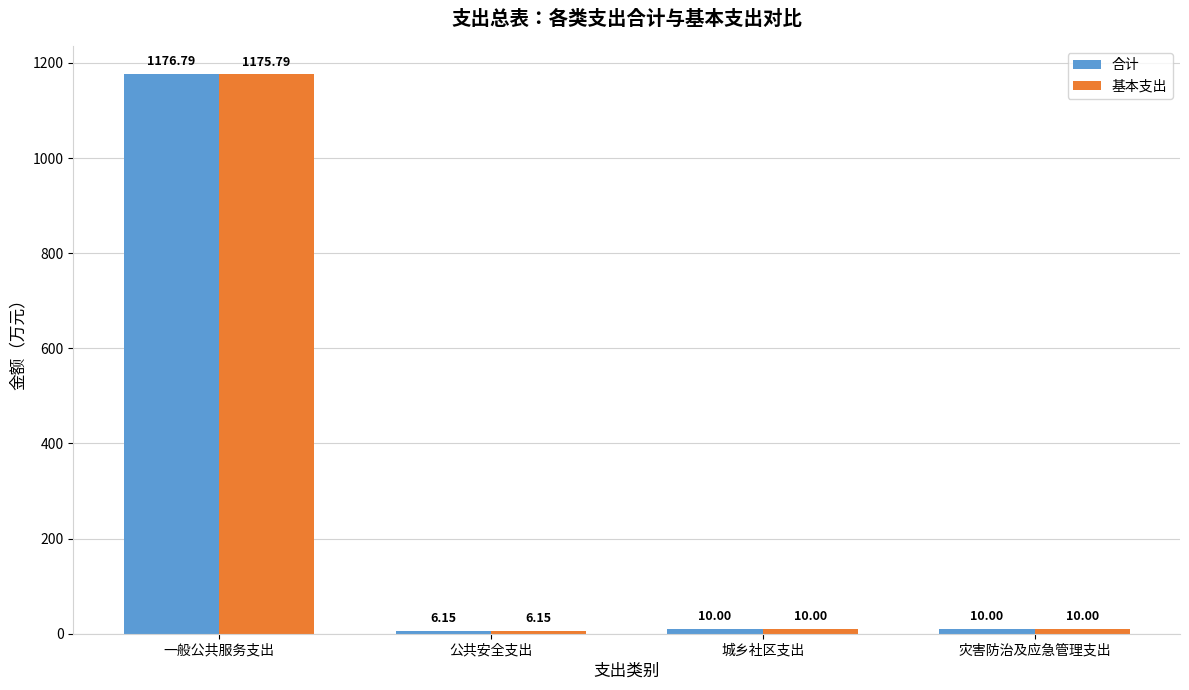

What is the sum of all 基本支出 values?

1201.9